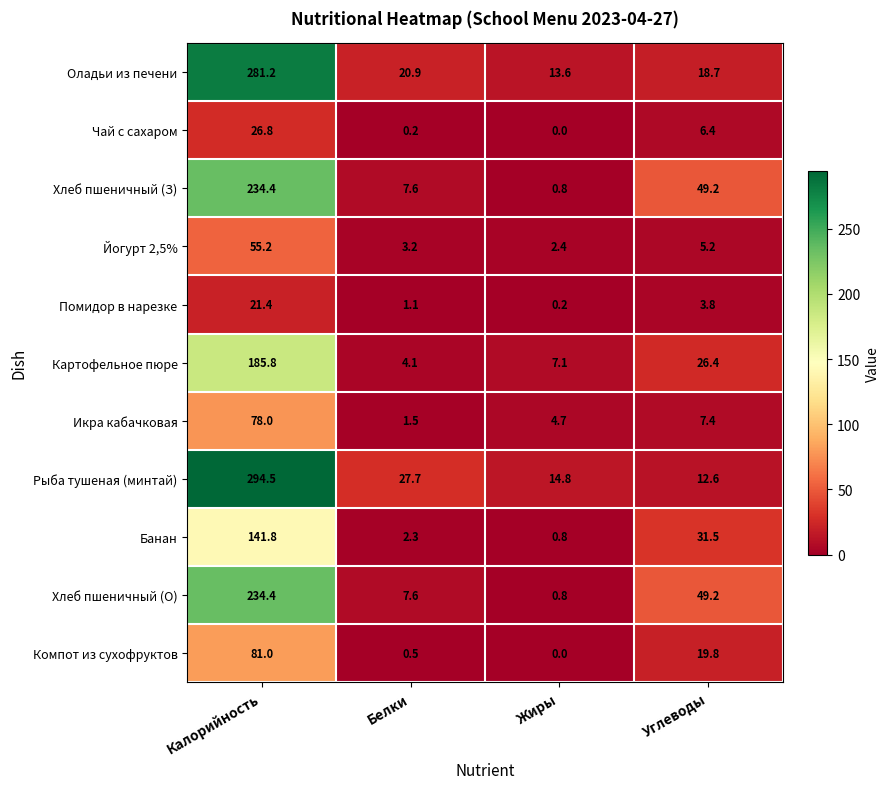

Between Калорийность and Углеводы, which series saw the biggest shift?

Рыба тушеная (минтай)